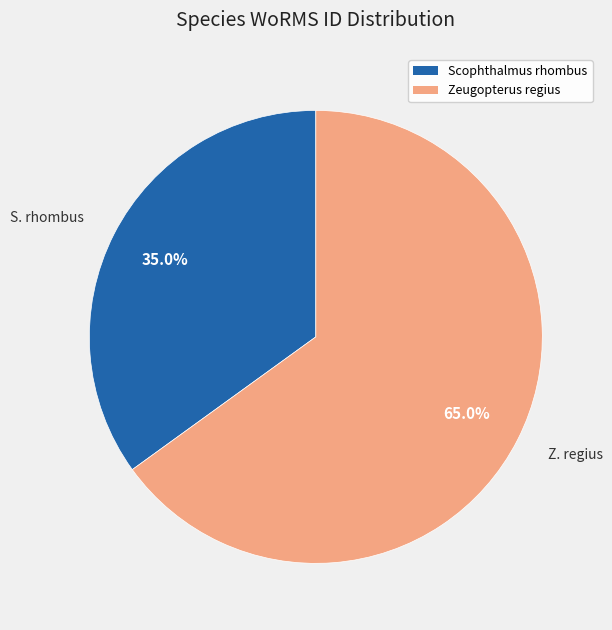

How much of the chart is everything except Scophthalmus rhombus?

65.0%